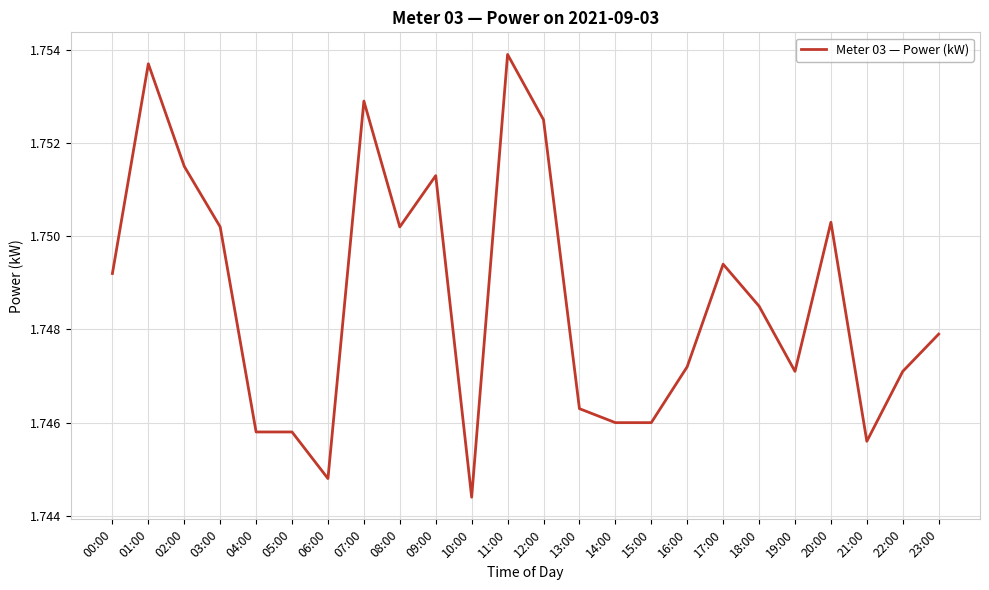

Count the number of categories in the chart.

24